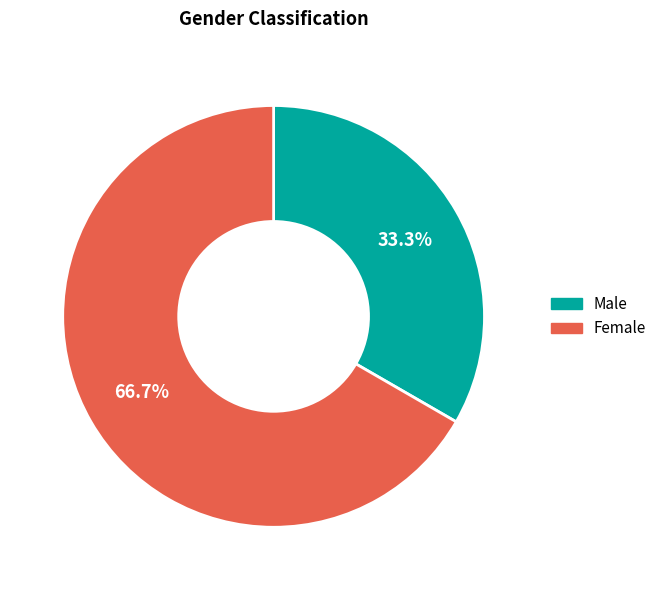

Rank the categories by value from lowest to highest.

Male, Female